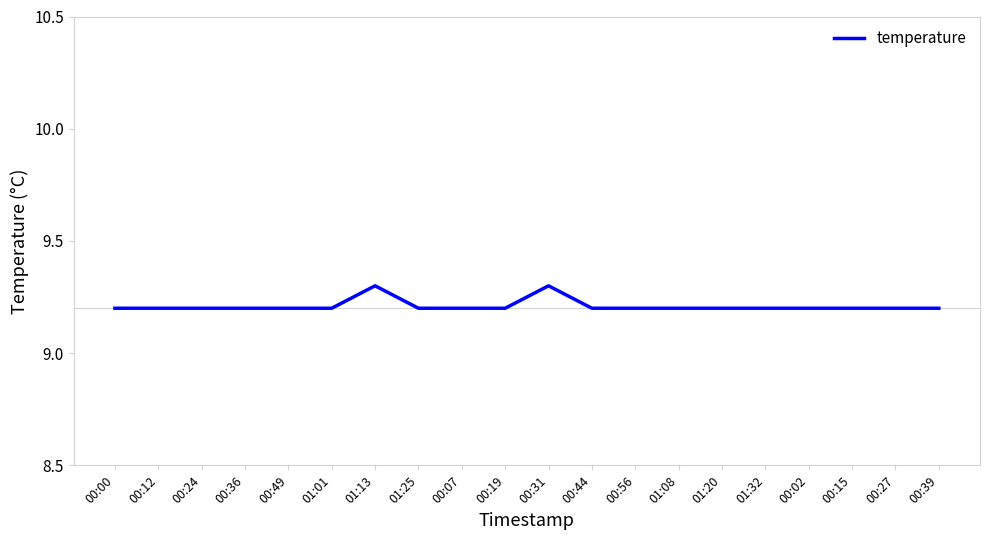

What is the sum of all values?

184.2